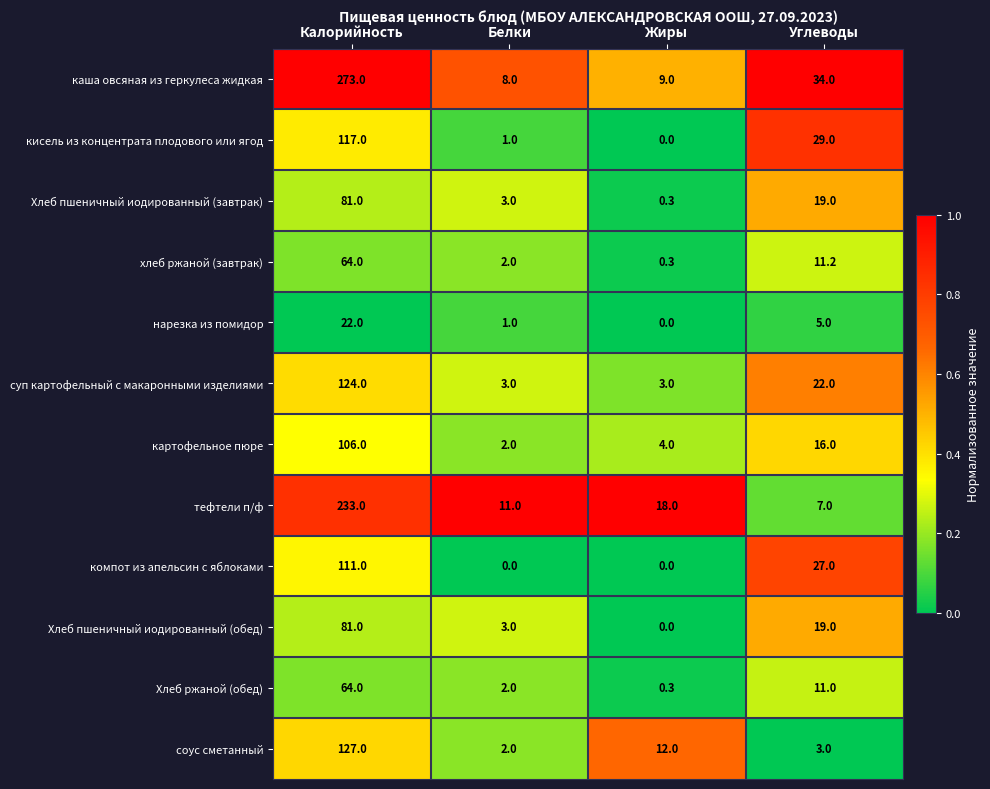

Which series has the widest spread of values?

каша овсяная из геркулеса жидкая